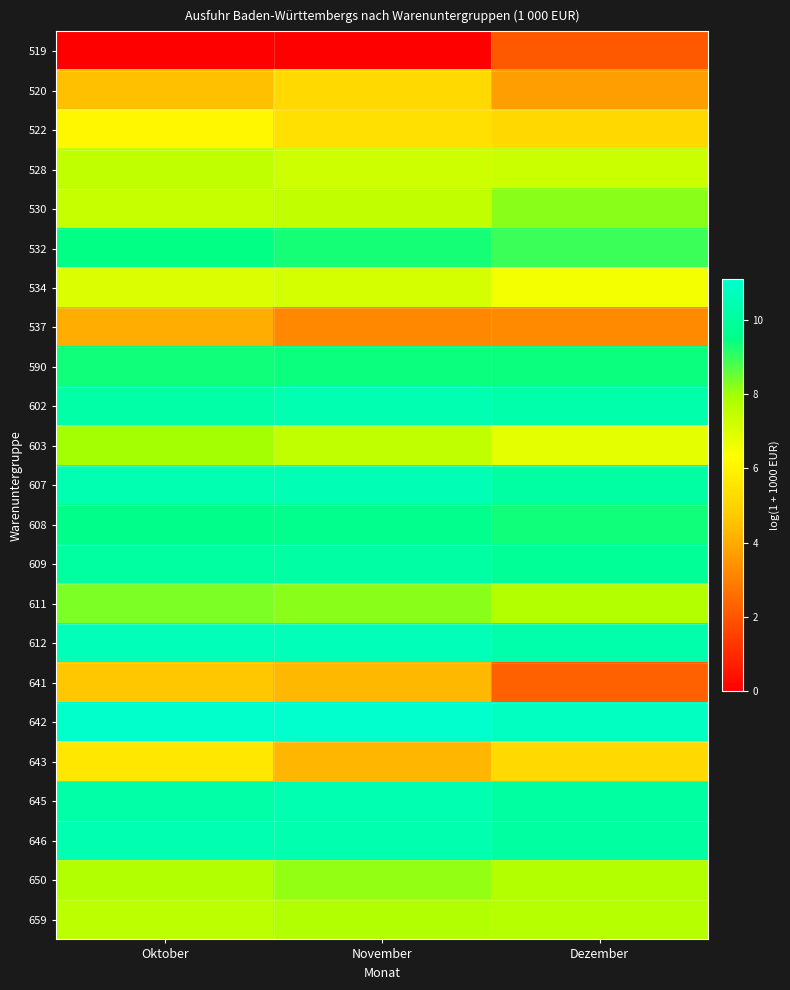

List the series in order of their peak value, highest first.

642, 612, 607, 602, 646, 645, 609, 608, 532, 590, 611, 530, 650, 603, 659, 528, 534, 522, 643, 520, 641, 537, 519